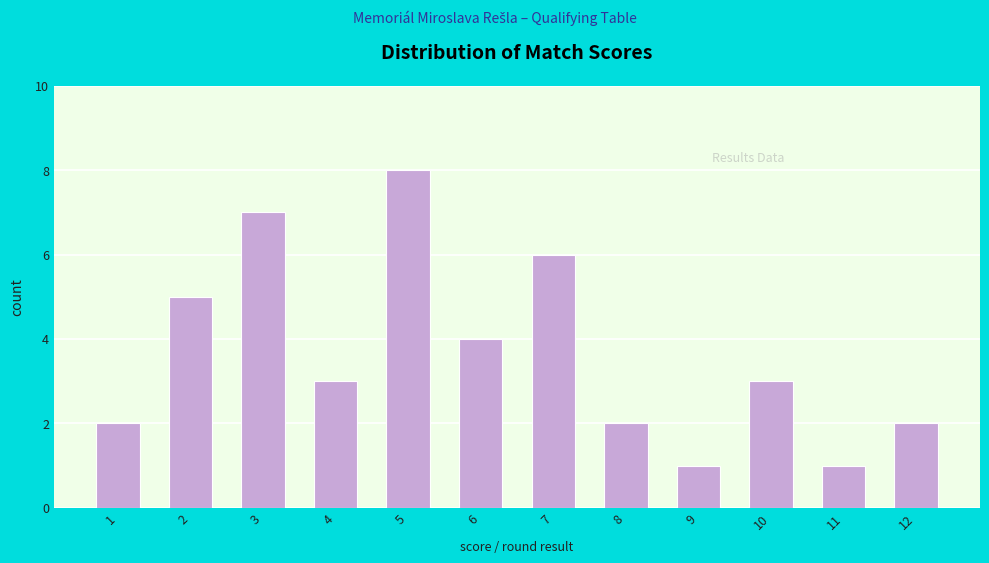

Reading left to right, list all the values displayed in this chart.

2	5	7	3	8	4	6	2	1	3	1	2